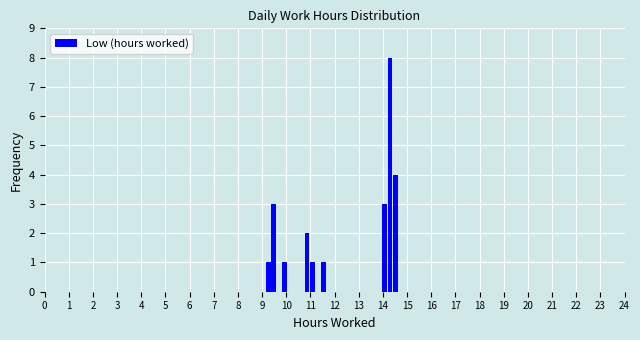

Around what value on the x-axis is the tallest bar? Give the approximate position of its centre, as read against the axis.

14.3